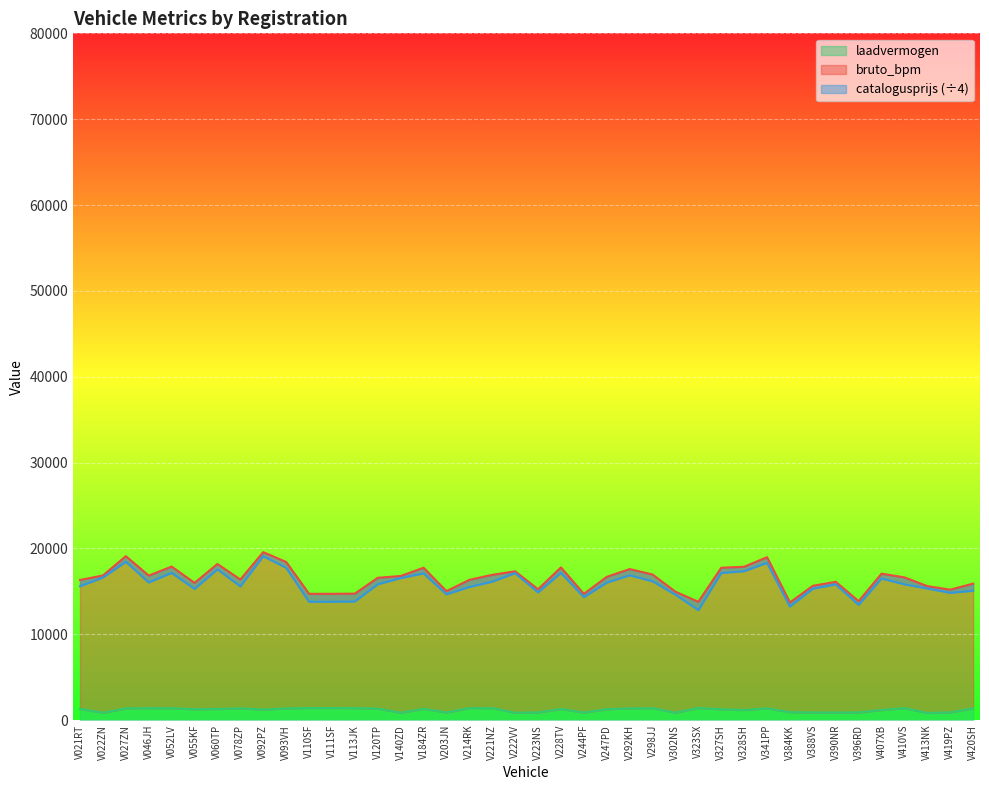

True or false: catalogusprijs and bruto_bpm cross at least once.

False